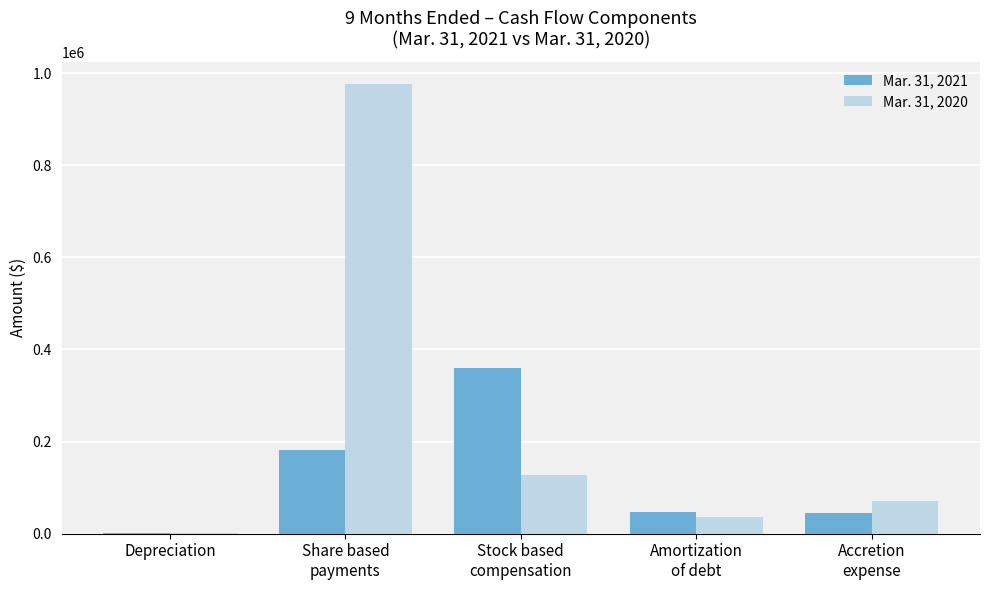

What is the maximum value shown in the chart?

976144